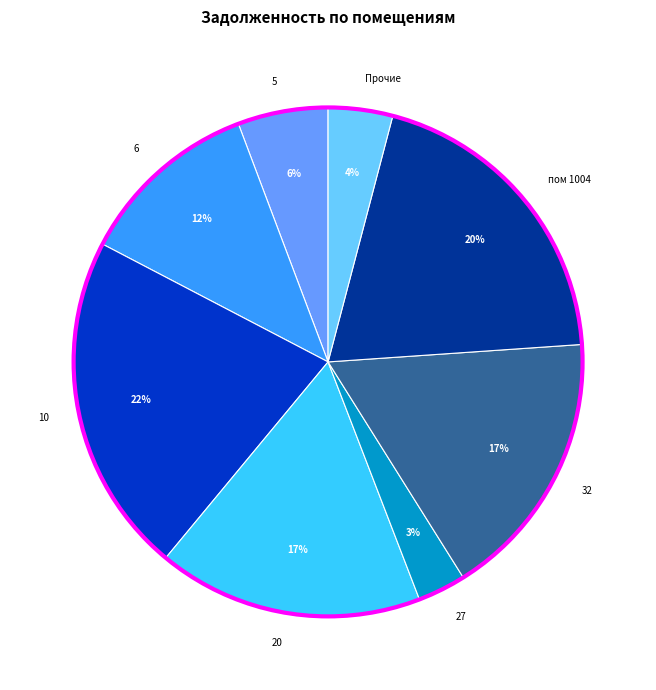

Combined, do 27 and 20 account for over 50%?

No